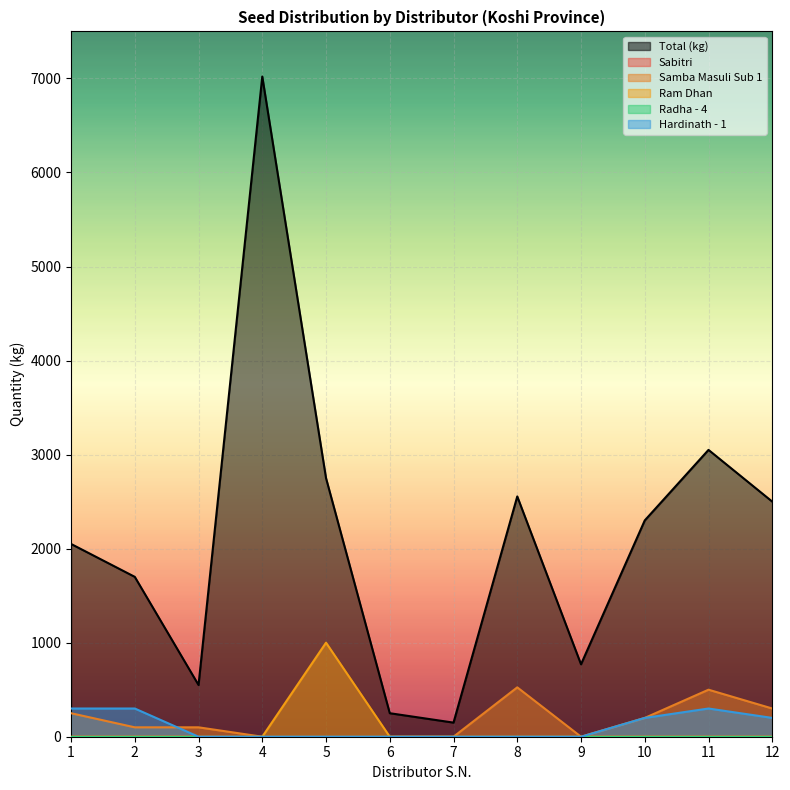

What is the spread (max minus min) of values at 1?

2050